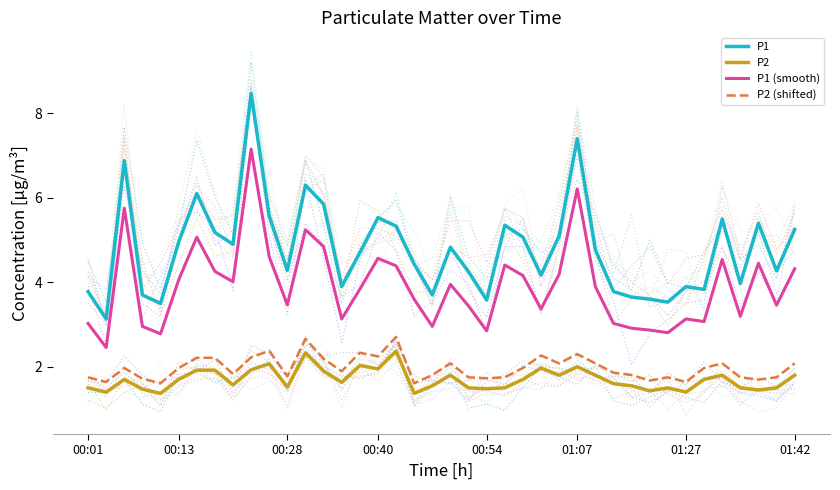

What are all the series names shown in the legend?

P1, P2, P1 (smooth), P2 (shifted)